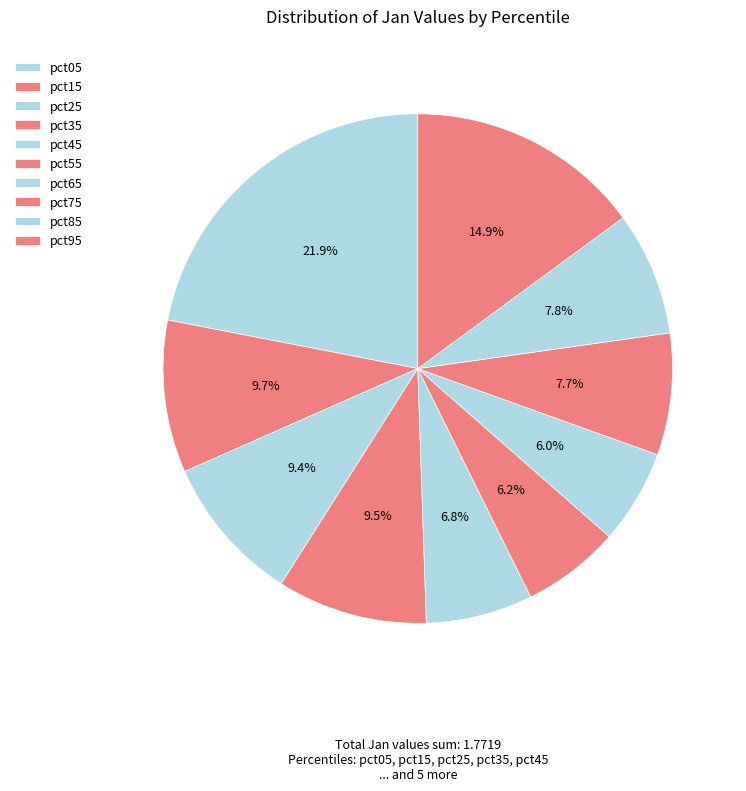

Rank the categories by value from lowest to highest.

pct65, pct55, pct45, pct75, pct85, pct25, pct35, pct15, pct95, pct05